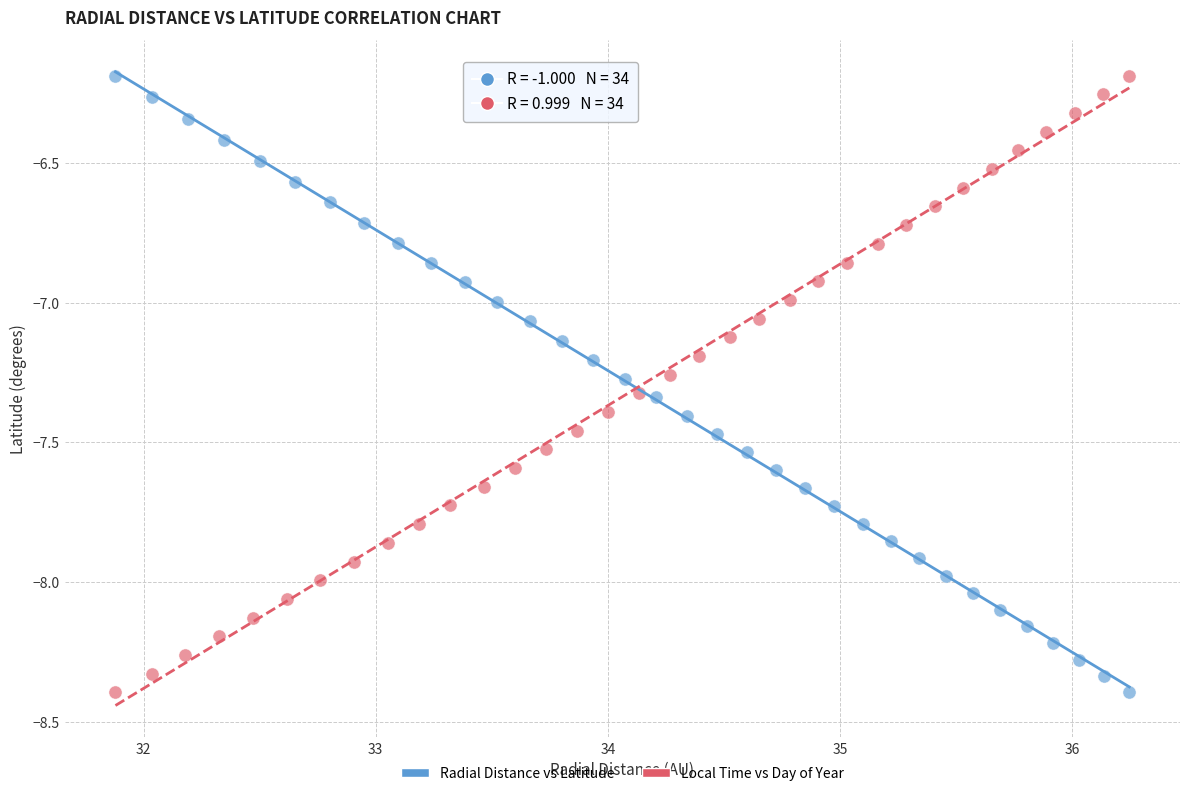

What are all the series names shown in the legend?

Radial Distance vs Latitude, Local Time vs Day of Year